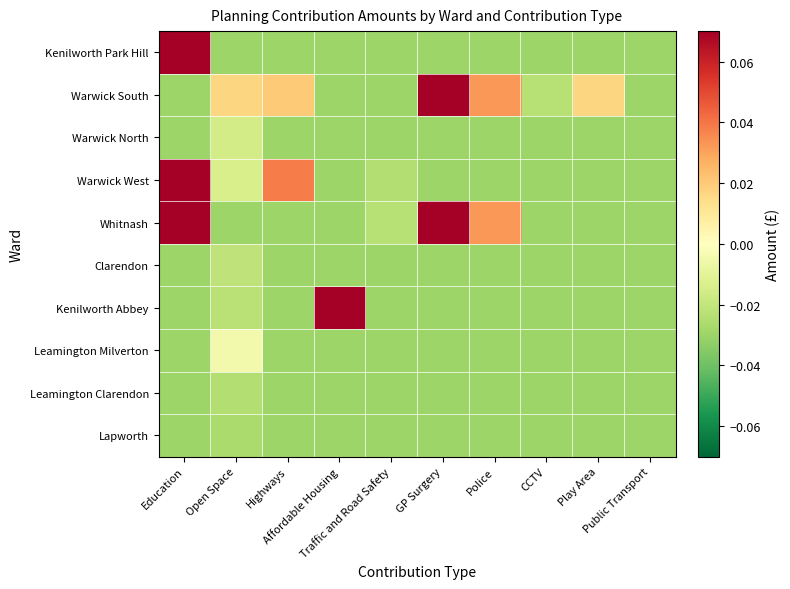

At which category is the sum across all series the highest?

Education